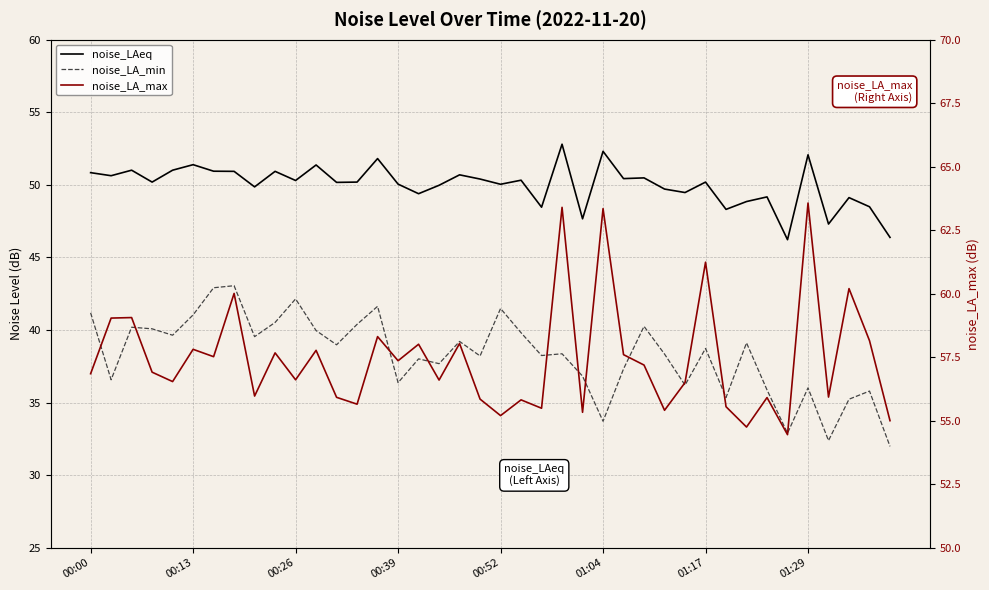

List the series in order of their peak value, lowest first.

noise_LA_min, noise_LAeq, noise_LA_max